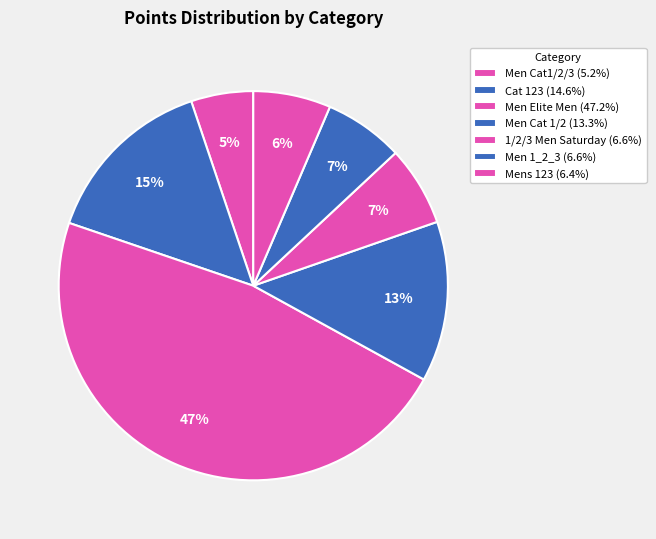

Approximately how many times larger is the value at Cat 123 compared to Men 1_2_3?

2.2